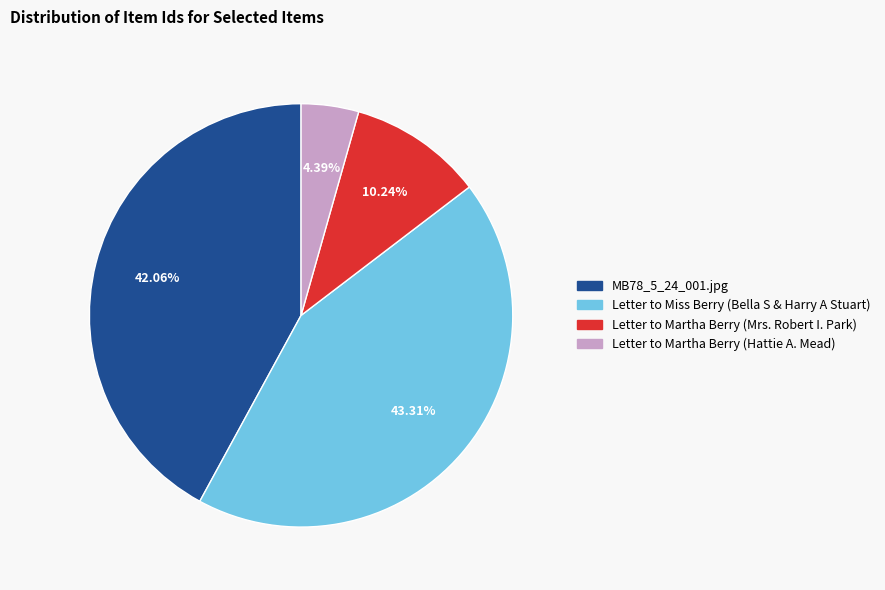

Does any single category account for the majority?

No